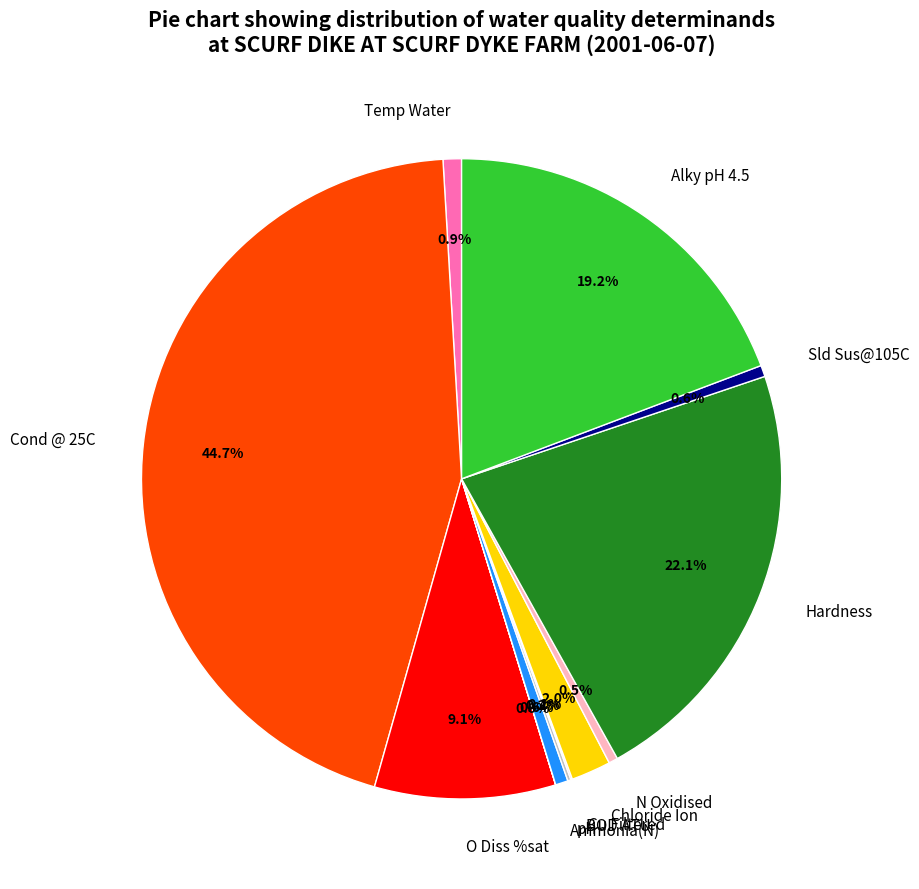

Does any single category account for the majority?

No